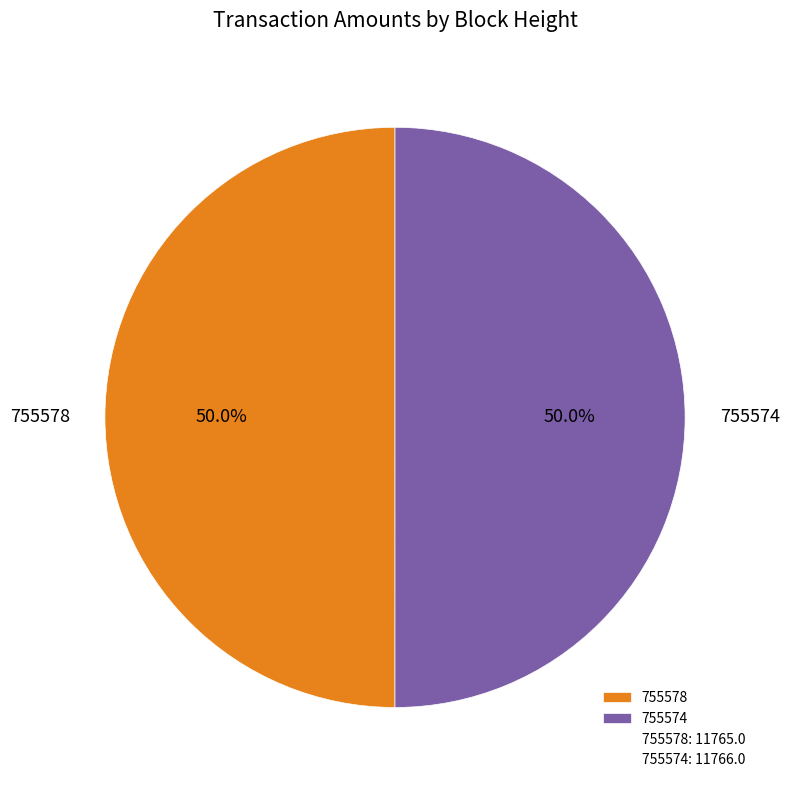

Approximately how many times larger is the value at 755578 compared to 755574?

1.0